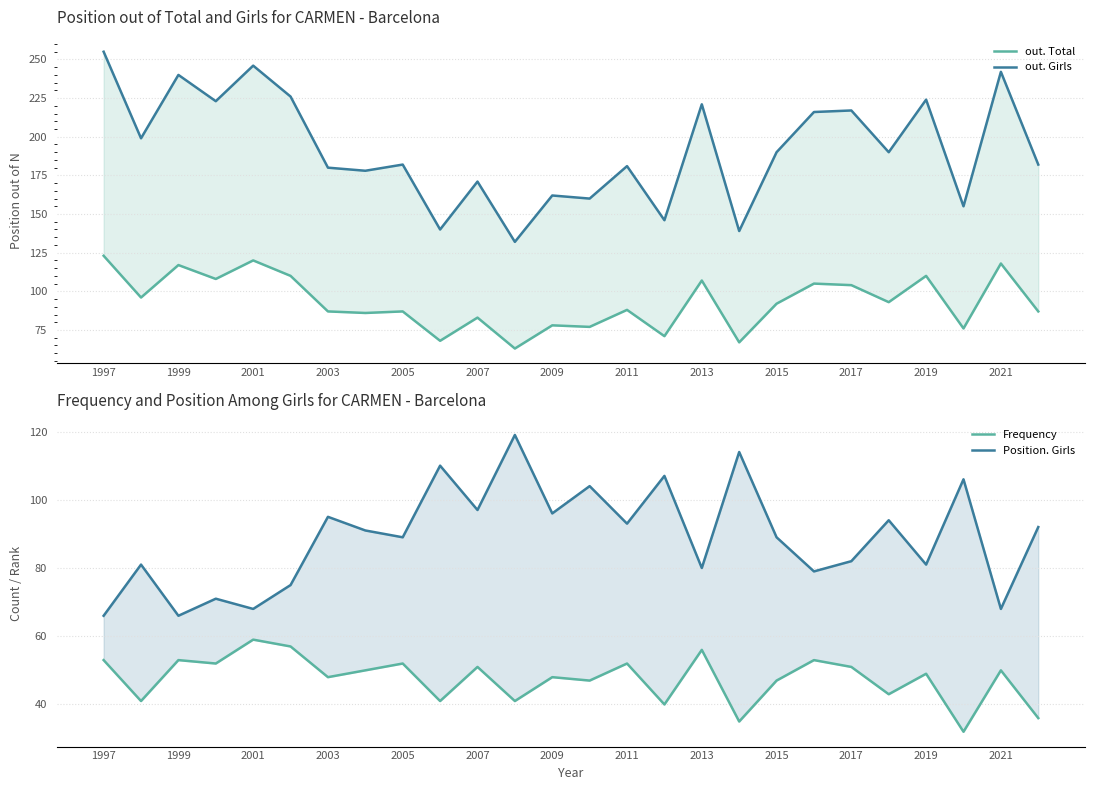

True or false: Frequency and out. Total cross at least once.

False